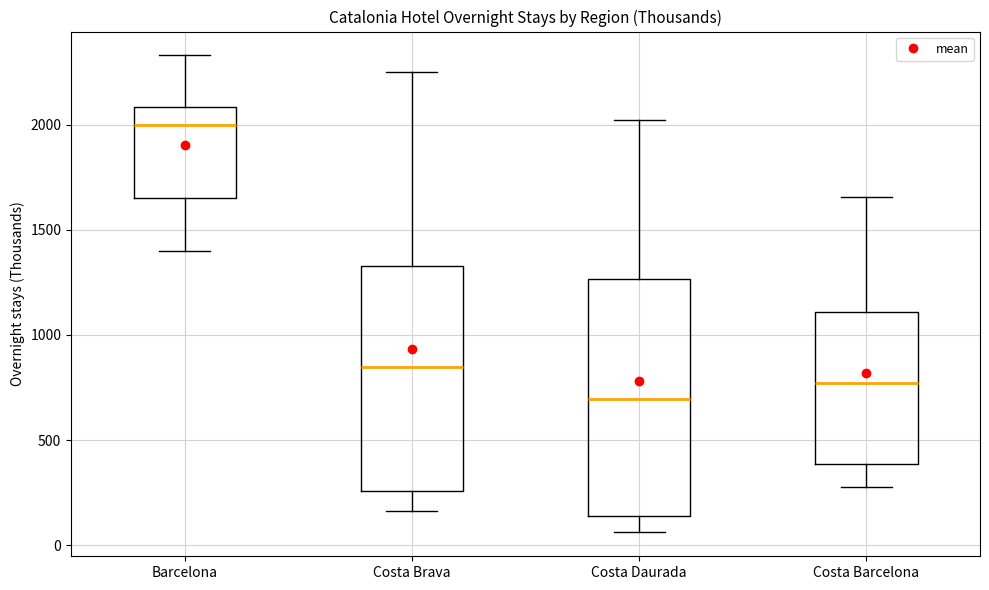

Reading left to right, read every box against the y-axis: the position of its median line, the range the box covers, and the ends of its whiskers. The values are not printed on the chart, so give them approximately, as read against the axis.

Barcelona: median 2000, box 1650 to 2100, whiskers 1400 to 2350
Costa Brava: median 850, box 250 to 1350, whiskers 150 to 2250
Costa Daurada: median 700, box 150 to 1250, whiskers 50 to 2000
Costa Barcelona: median 750, box 400 to 1100, whiskers 300 to 1650